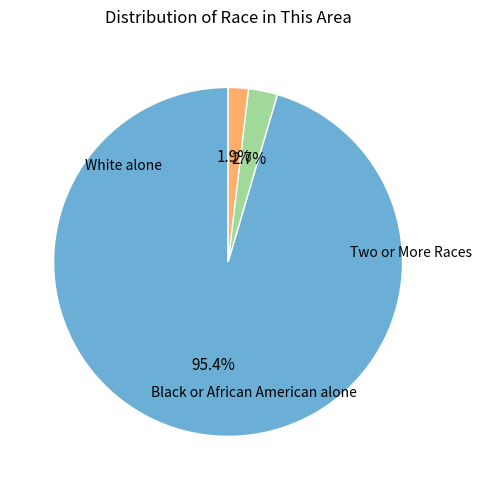

Is there any slice that represents more than half of the pie?

Yes